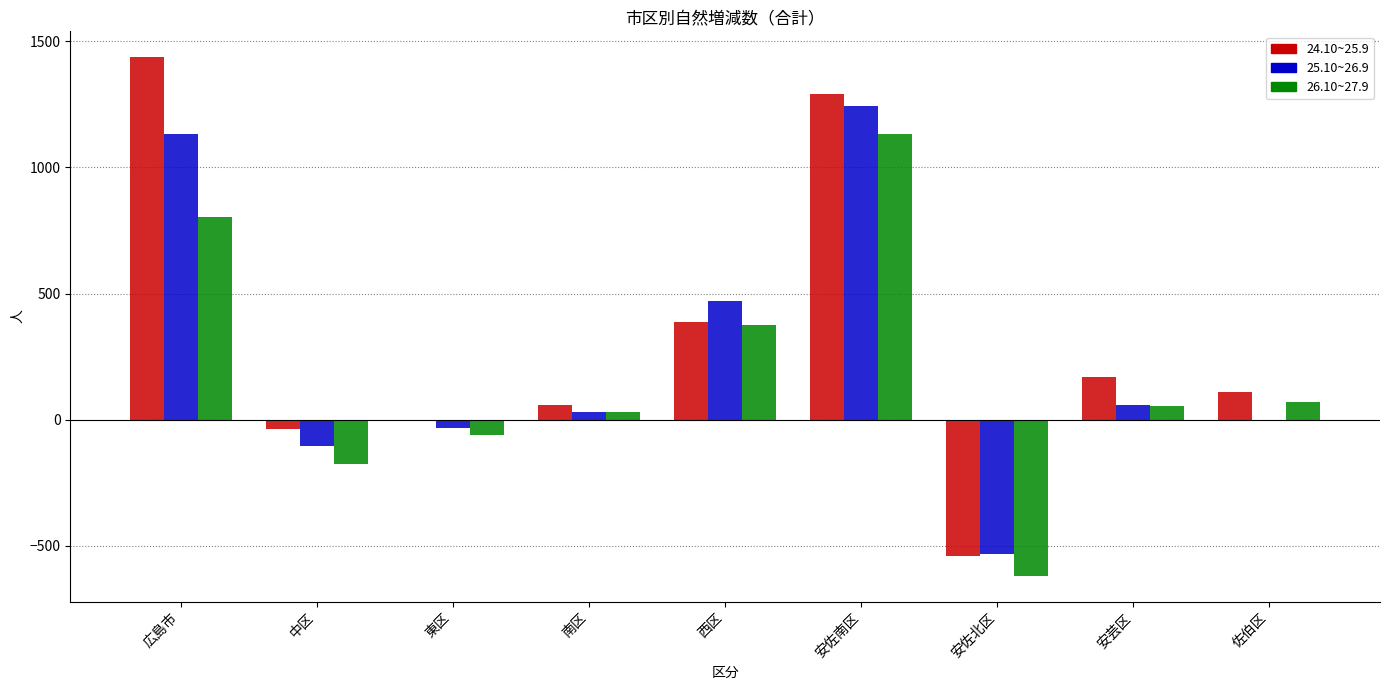

What is the greatest value displayed?

1437